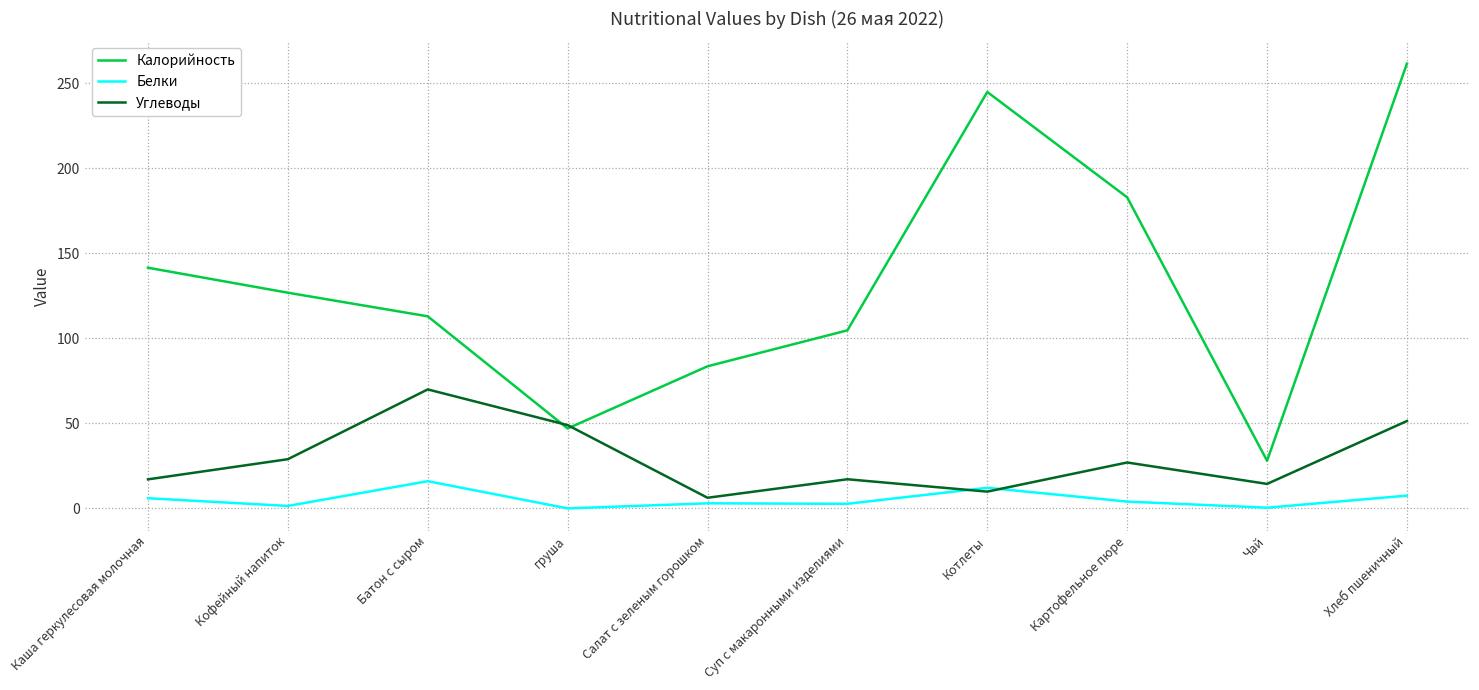

What position from the right is Суп с макаронными изделиями?

5